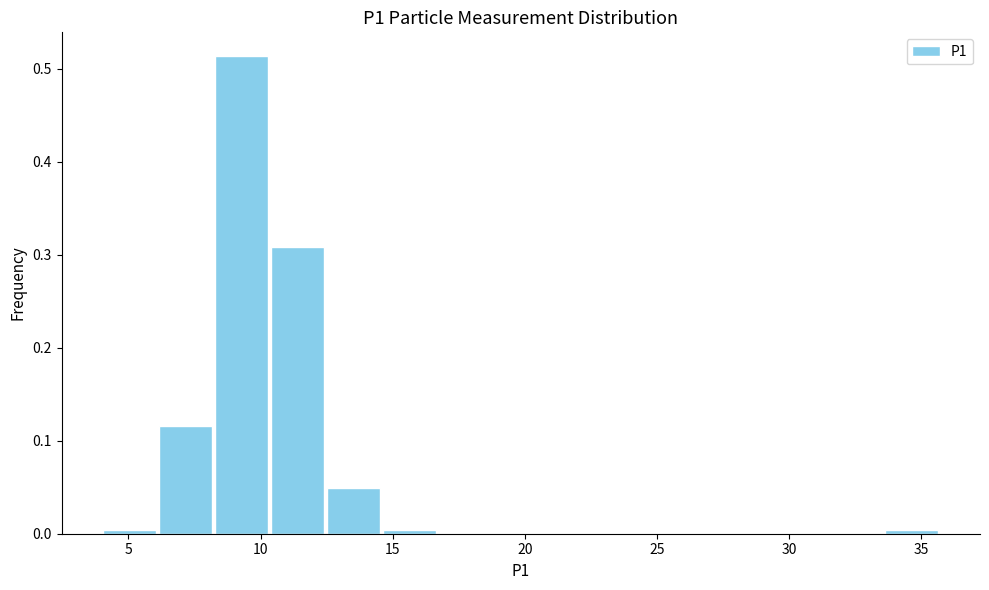

Over which range of the x-axis is the bar tallest?

8.0 to 10.5